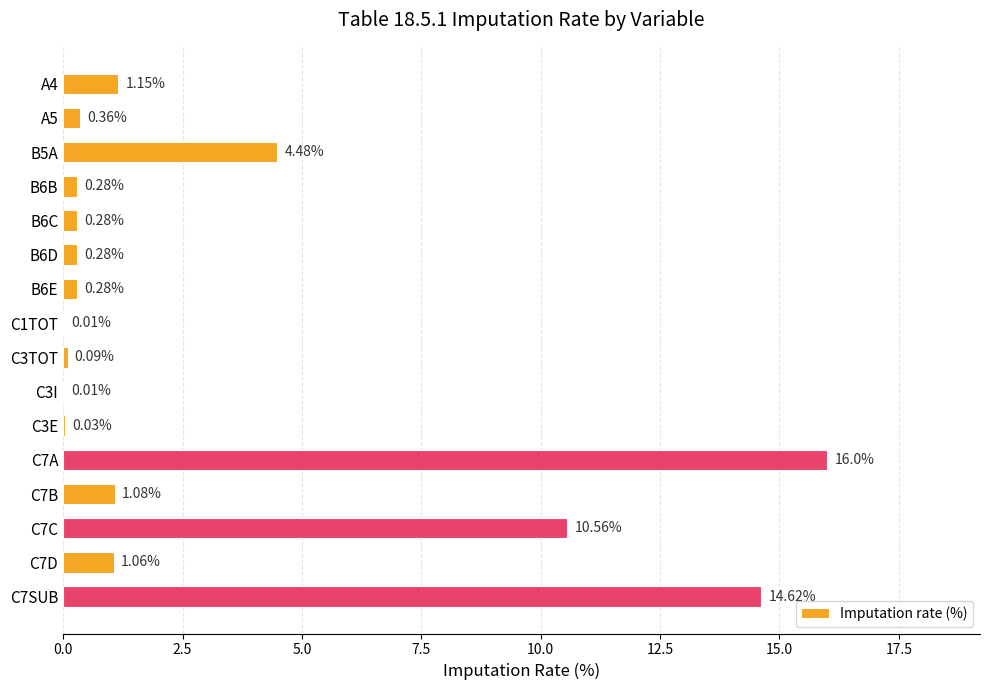

Between C3TOT and B6B, which is larger?

B6B